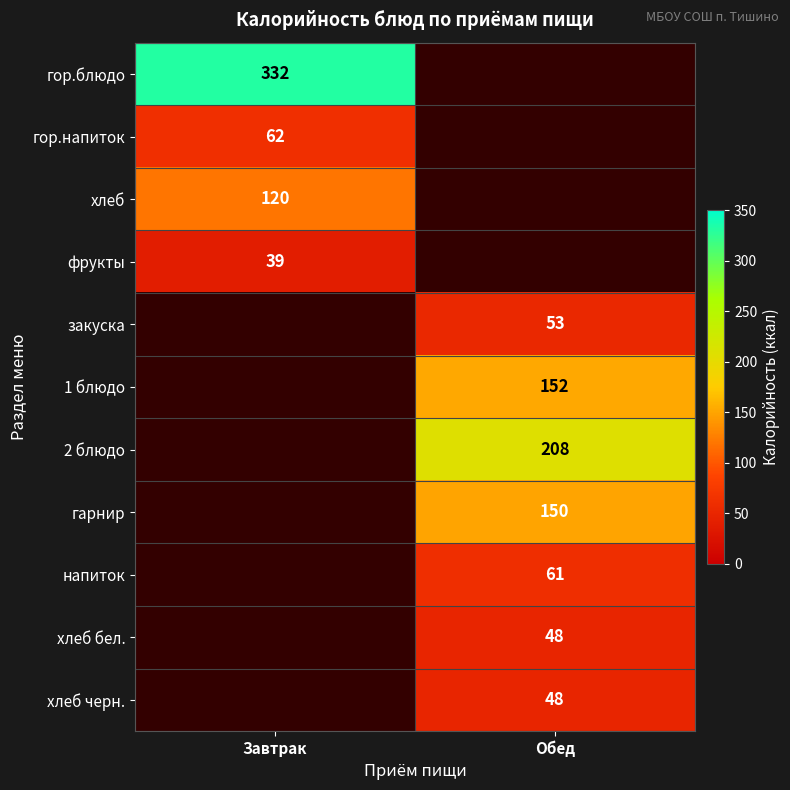

Which category has the highest value across all series?

Завтрак